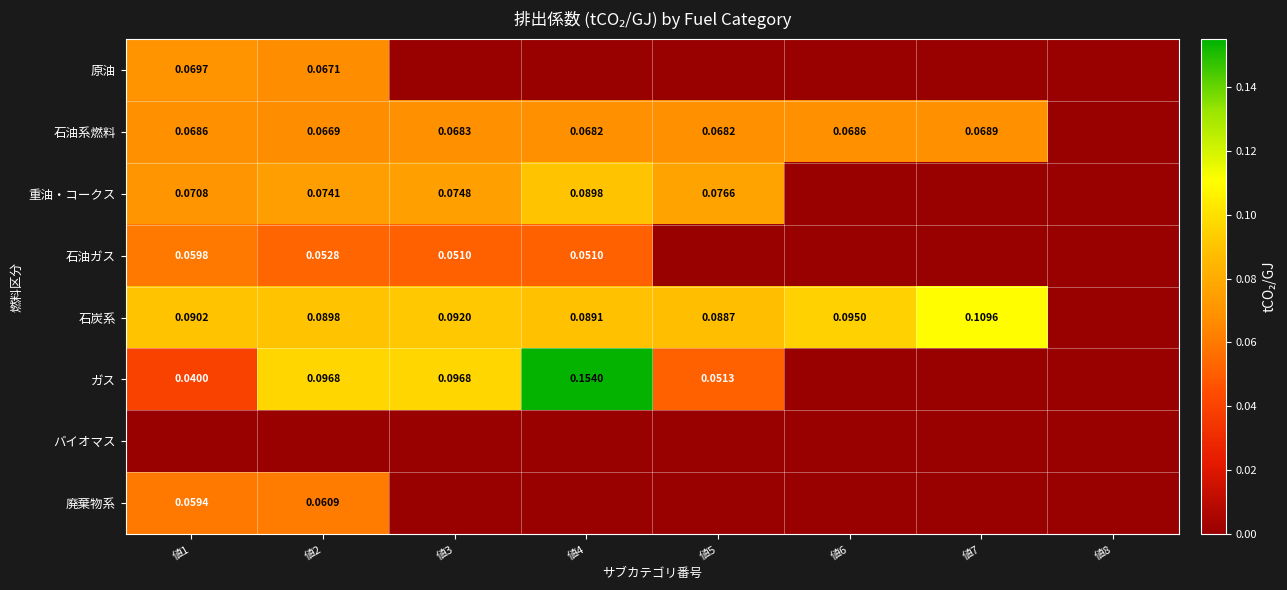

What is the difference between the maximum and minimum values in the 石炭系 series?

0.1